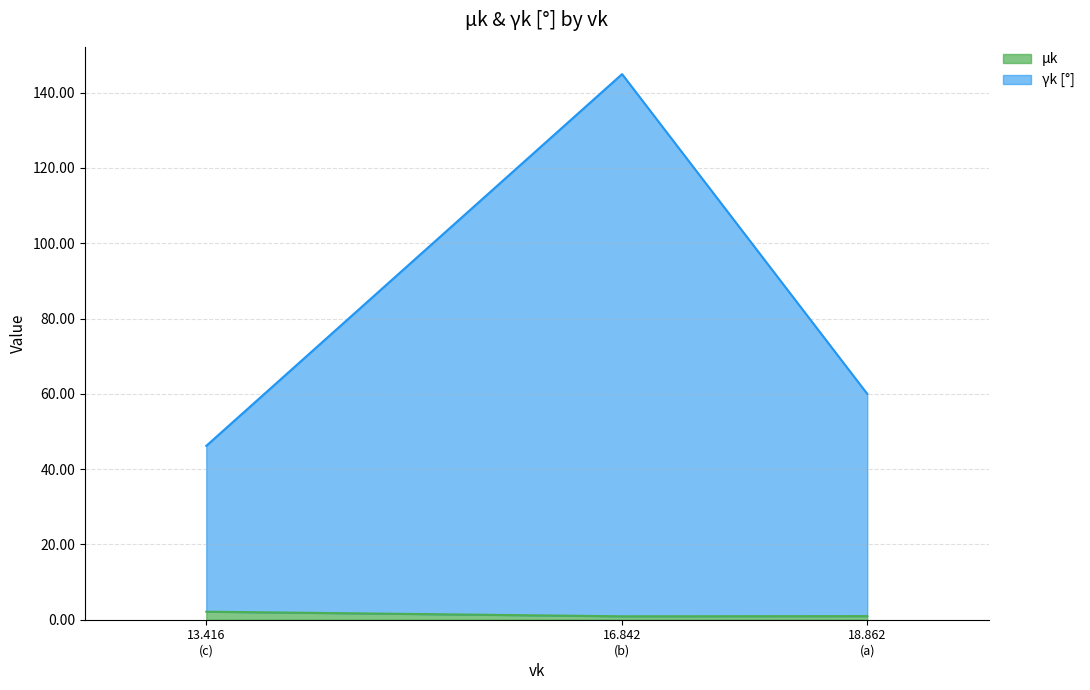

What is the sum of all μk values?

4.0